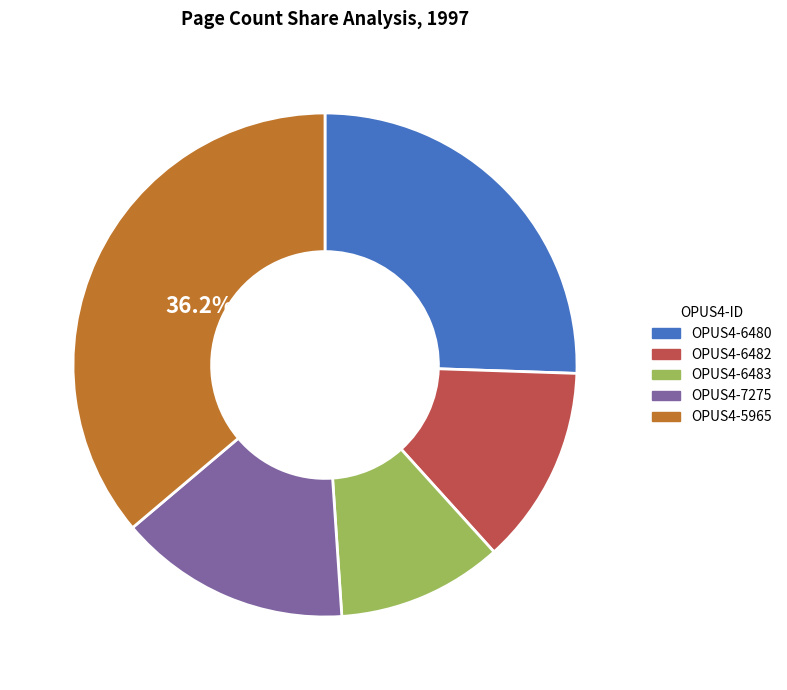

Is the sum of OPUS4-6480 and OPUS4-6482 greater than half?

No